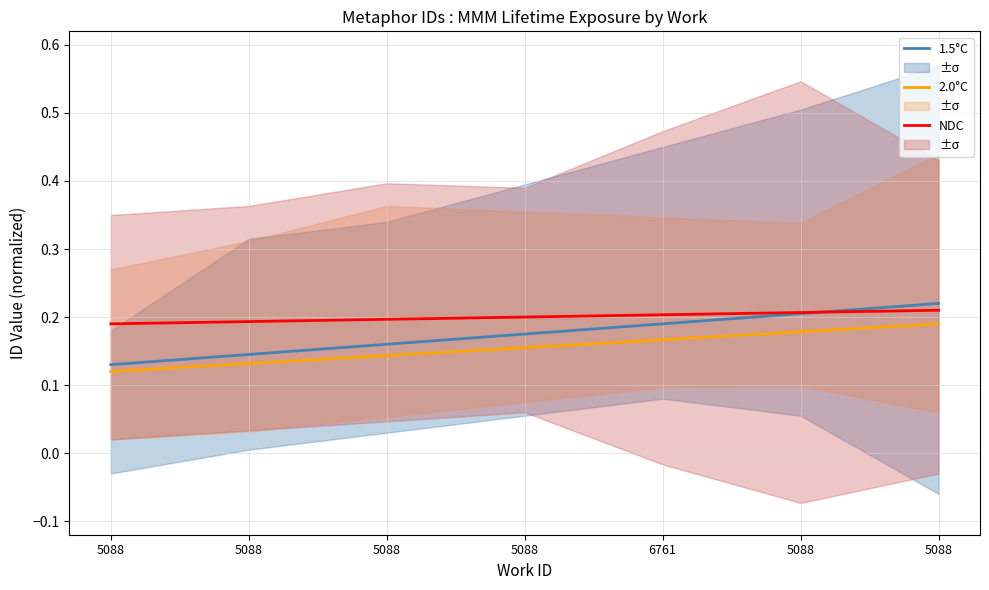

Is the value of NDC at 5088 greater than the value of 2.0°C at 5088?

Yes